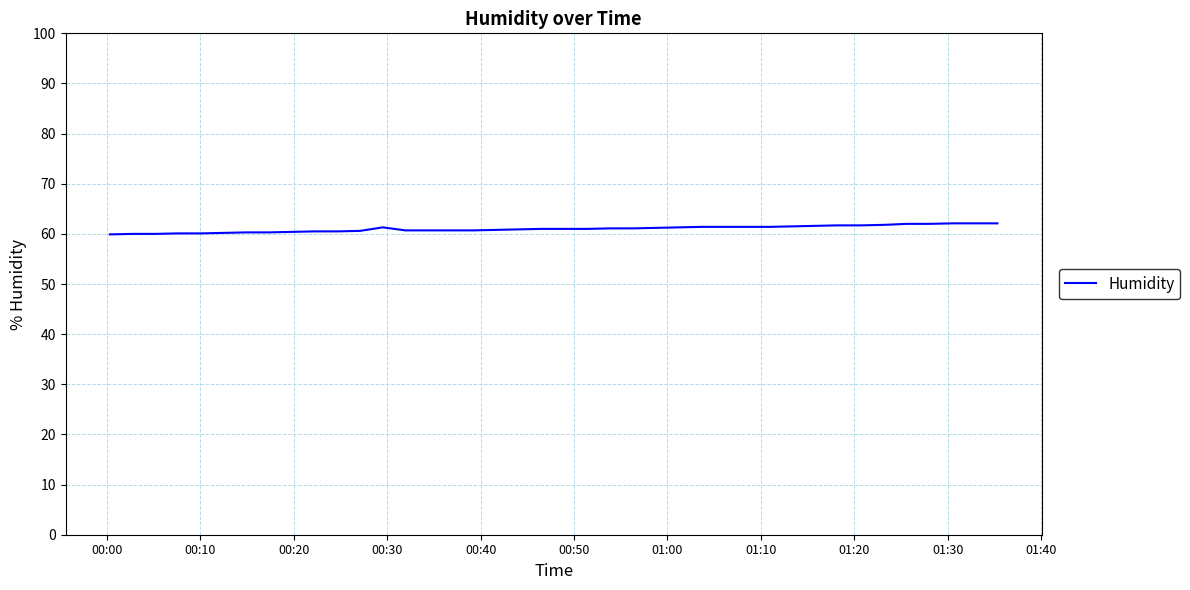

What is the maximum value shown in the chart?

62.1